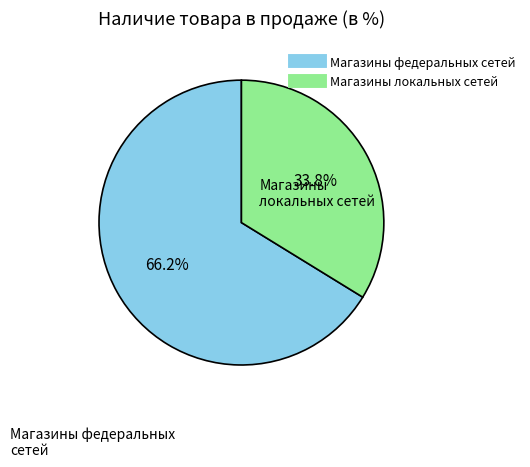

Is Магазины локальных сетей the majority of the pie?

No